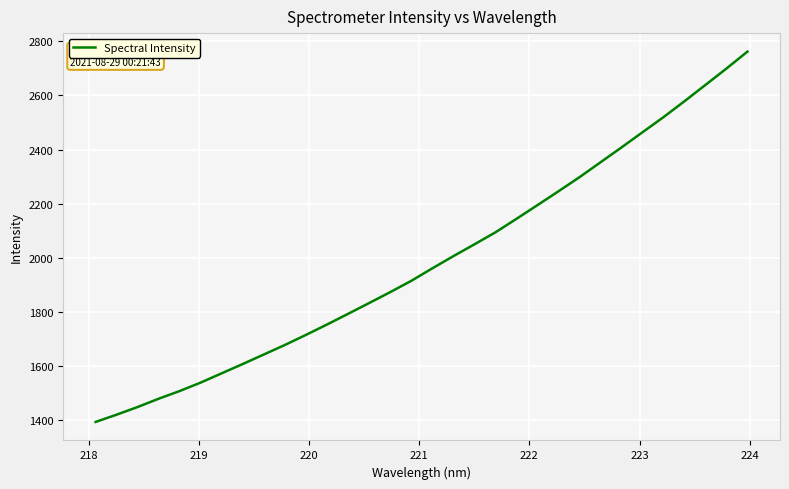

What is the greatest value displayed?

2761.4